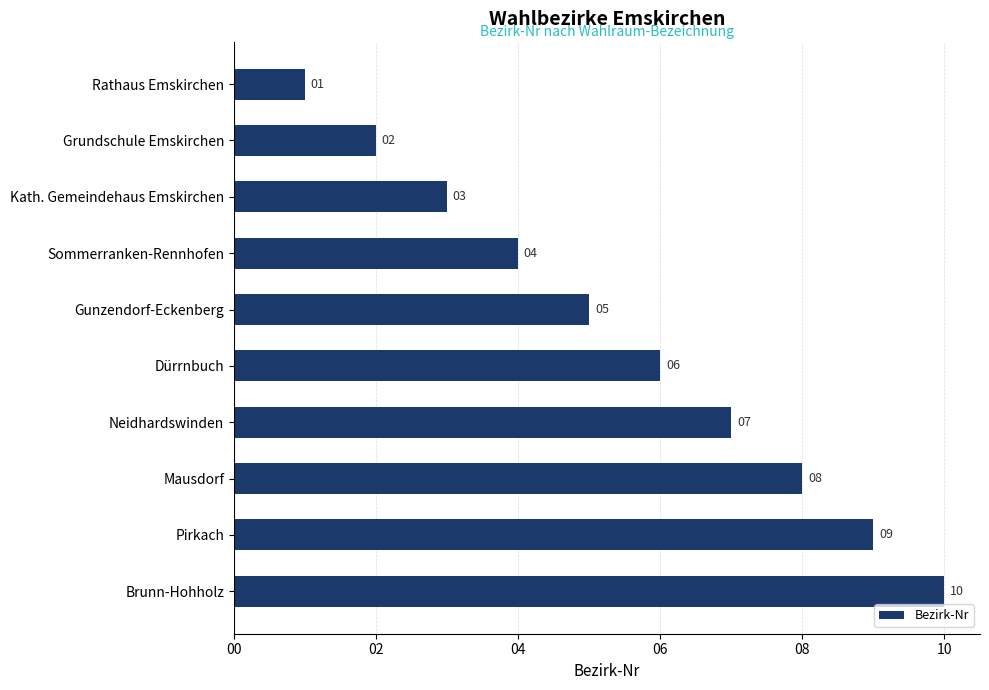

What is the greatest value displayed?

10